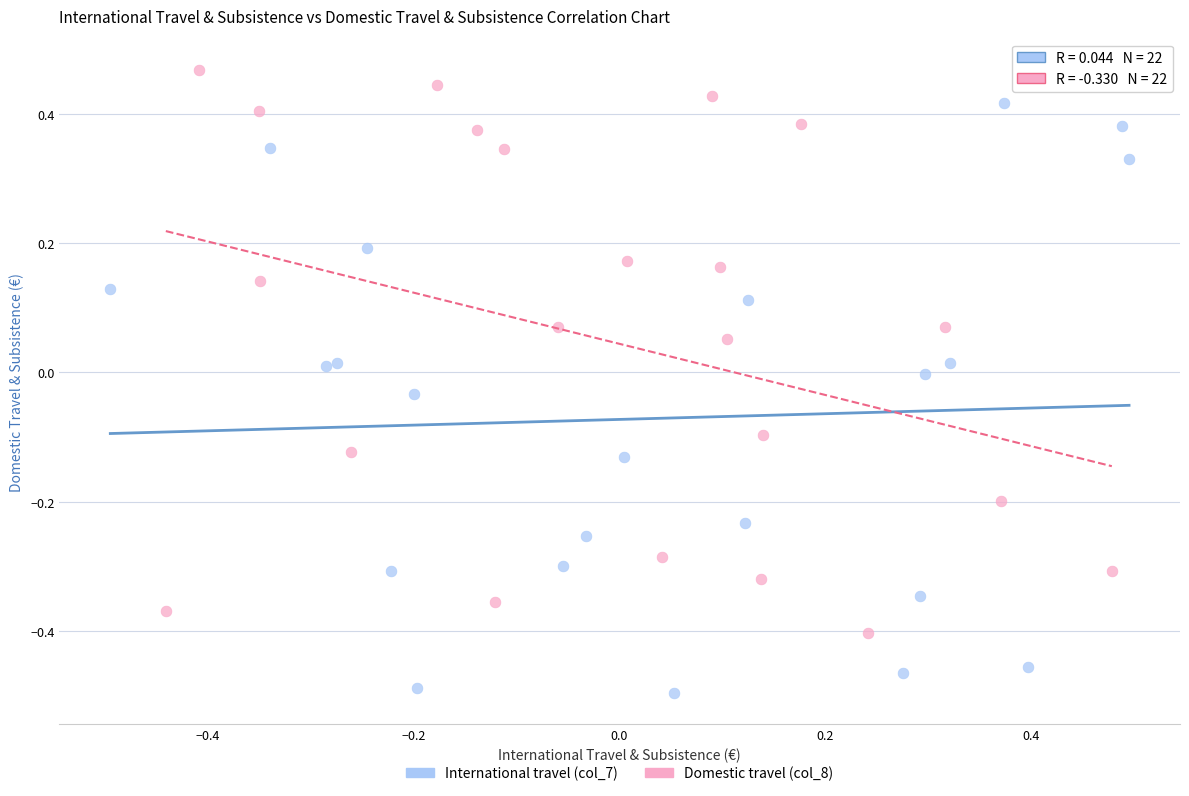

Which series contains the lowest Y value?

International travel (col_7)